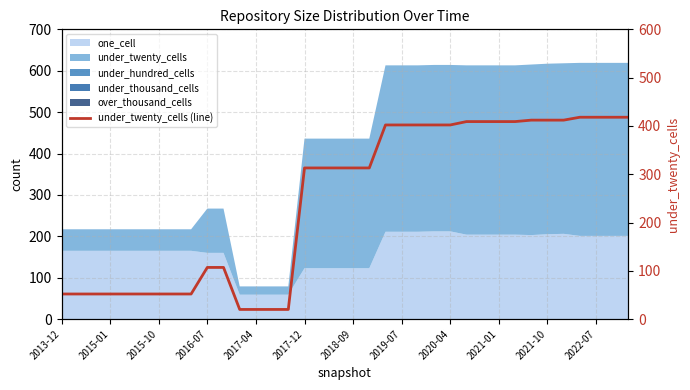

What is the change in value from 2015-10 to 15?

+261